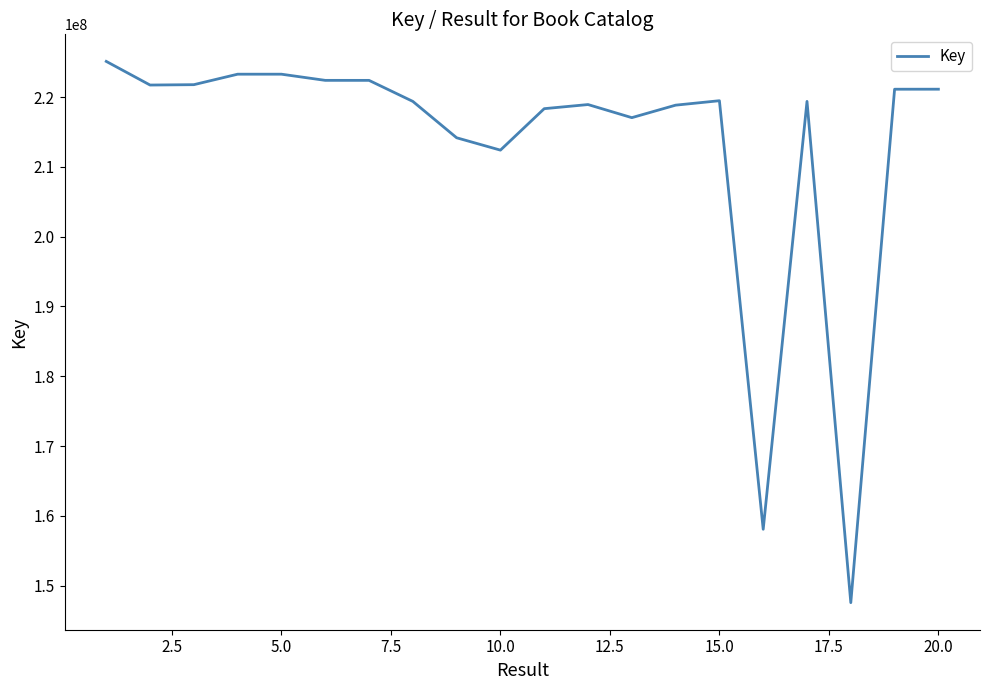

What is the smallest value displayed?

147545513